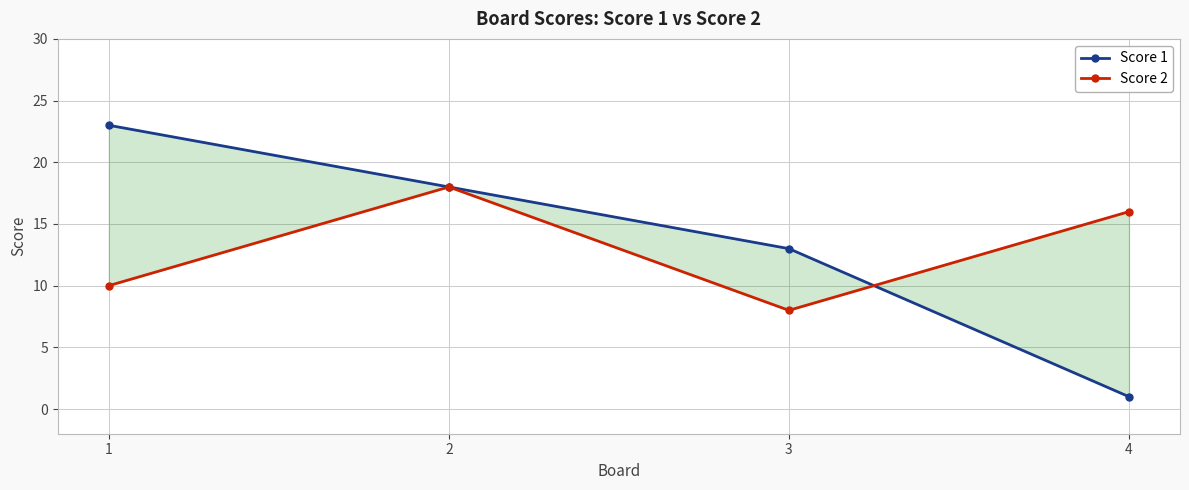

What is the difference between the maximum and minimum values in the Score 2 series?

10